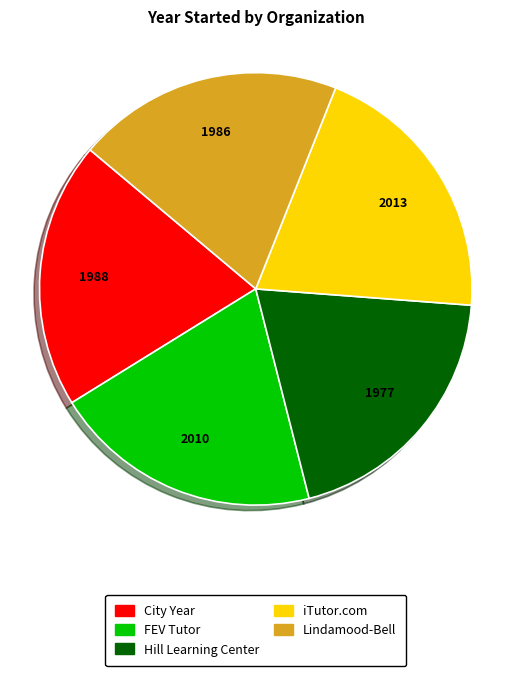

Is the sum of City Year and iTutor.com greater than half?

No